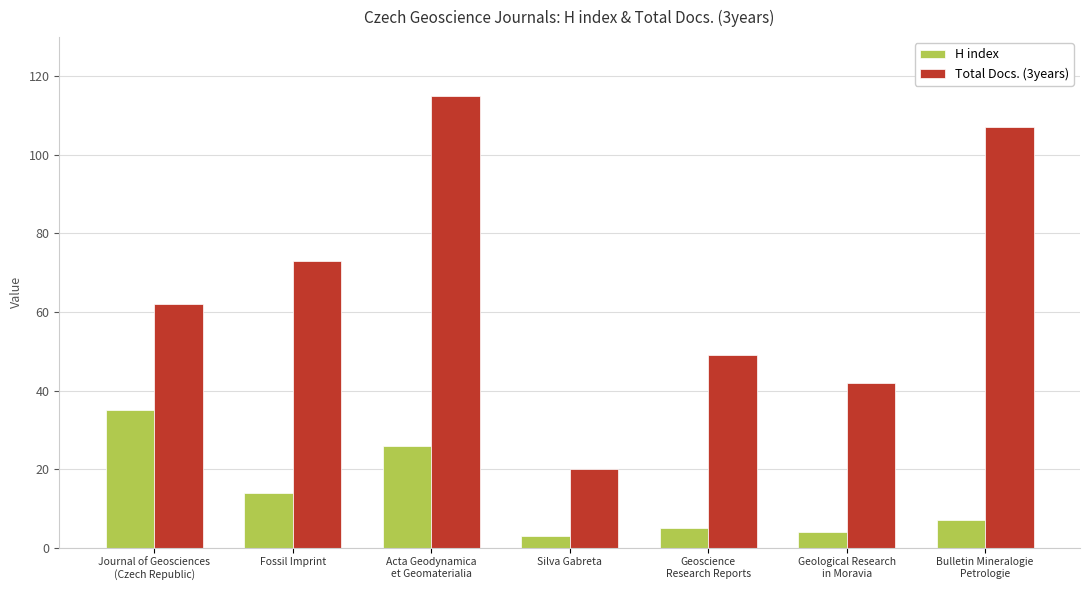

Where is Total Docs. (3years) nearest to the value 67?

Journal of Geosciences
(Czech Republic)